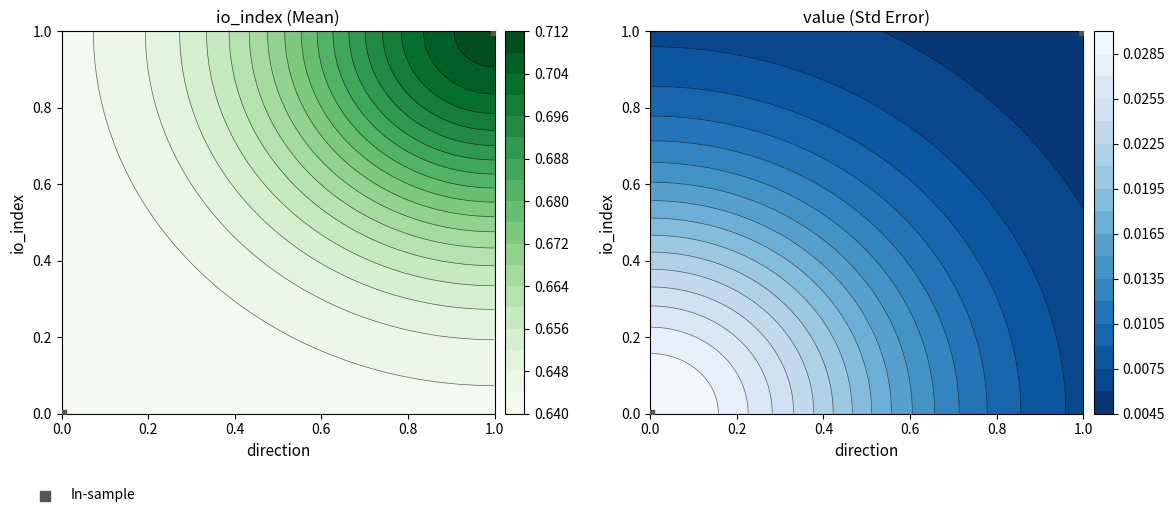

Rank the categories by value from highest to lowest.

1.0, 0.0